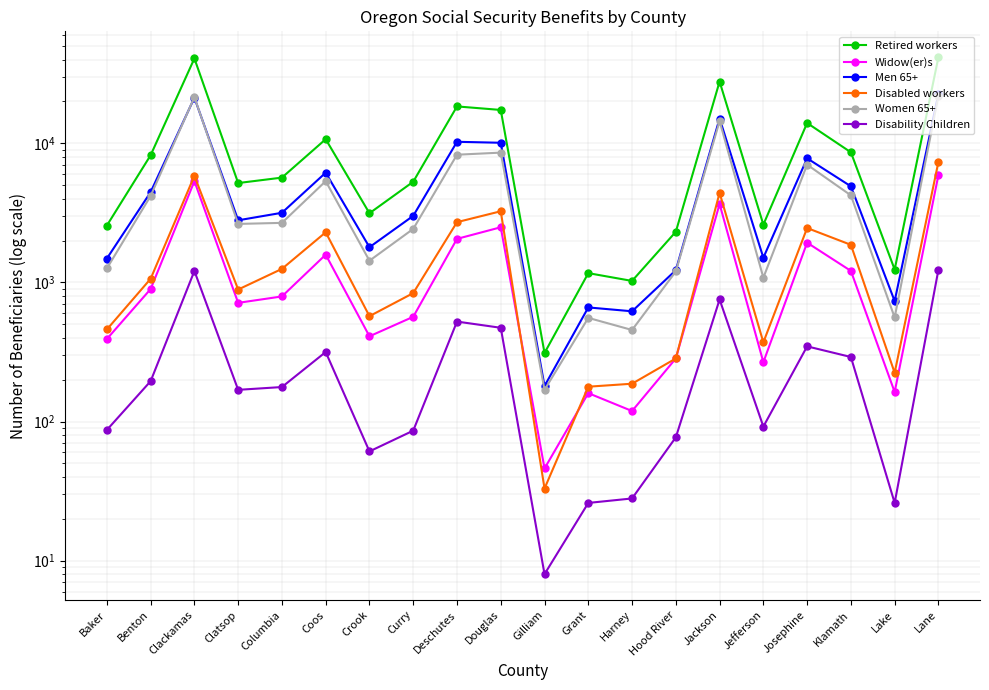

True or false: Women 65+ and Retired workers intersect in this chart.

False